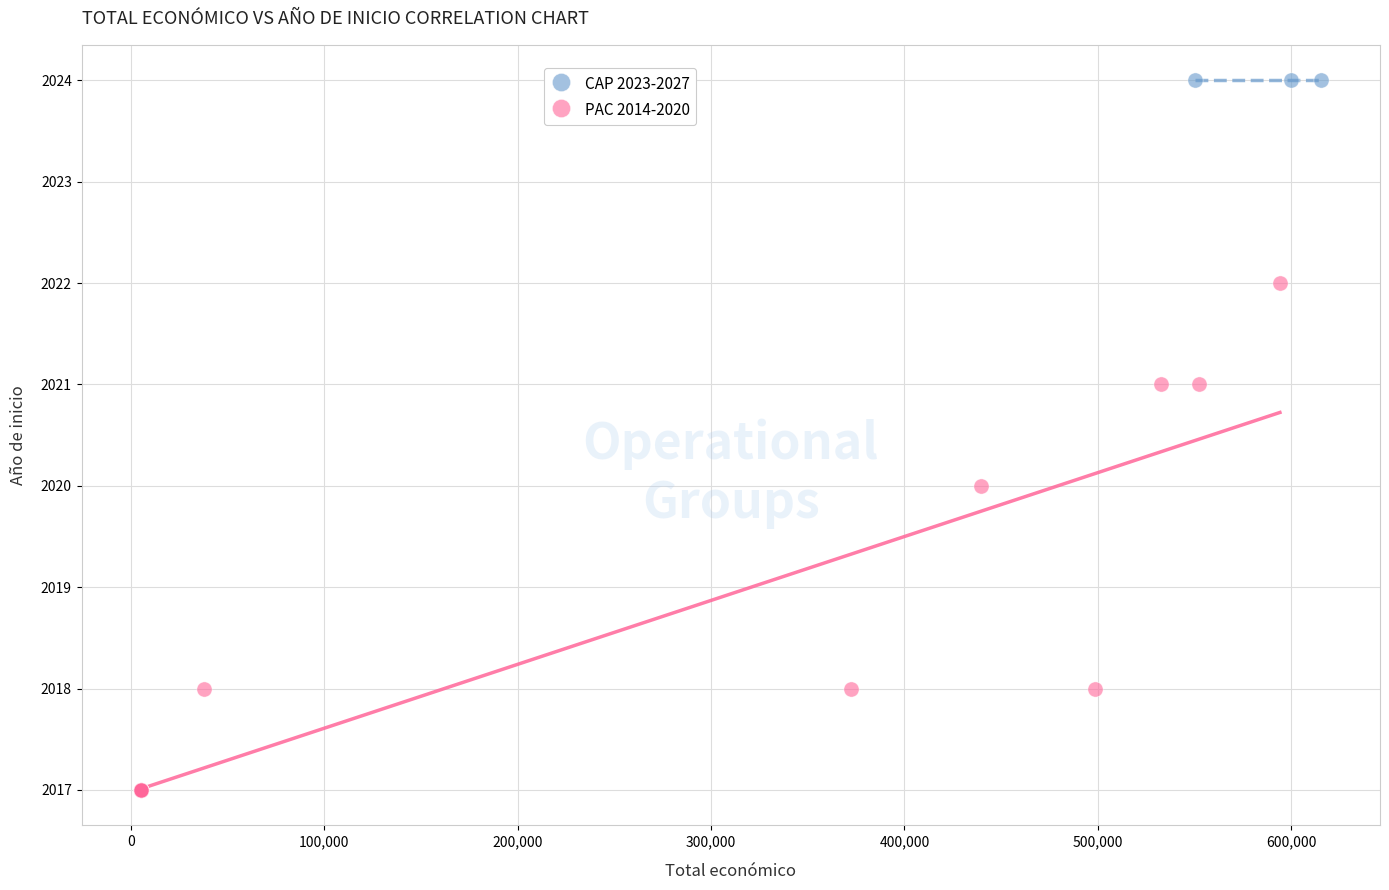

Which series contains the lowest Y value?

PAC 2014-2020